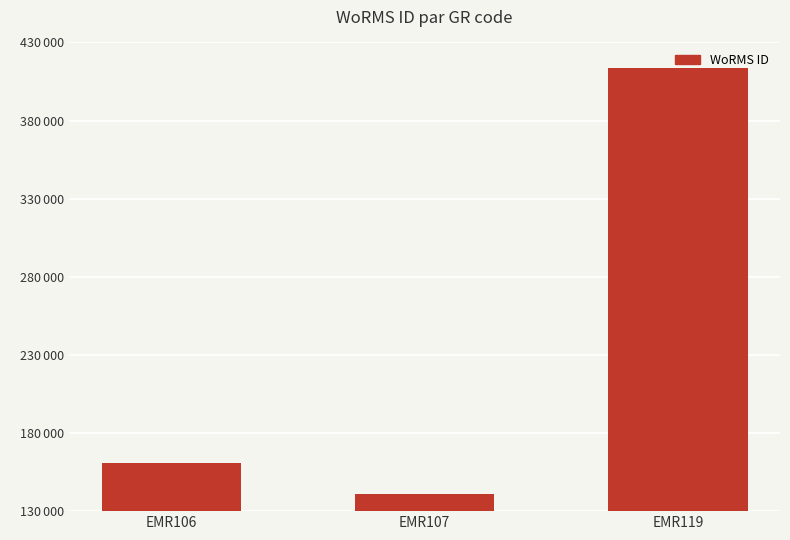

What is the average value?

238305